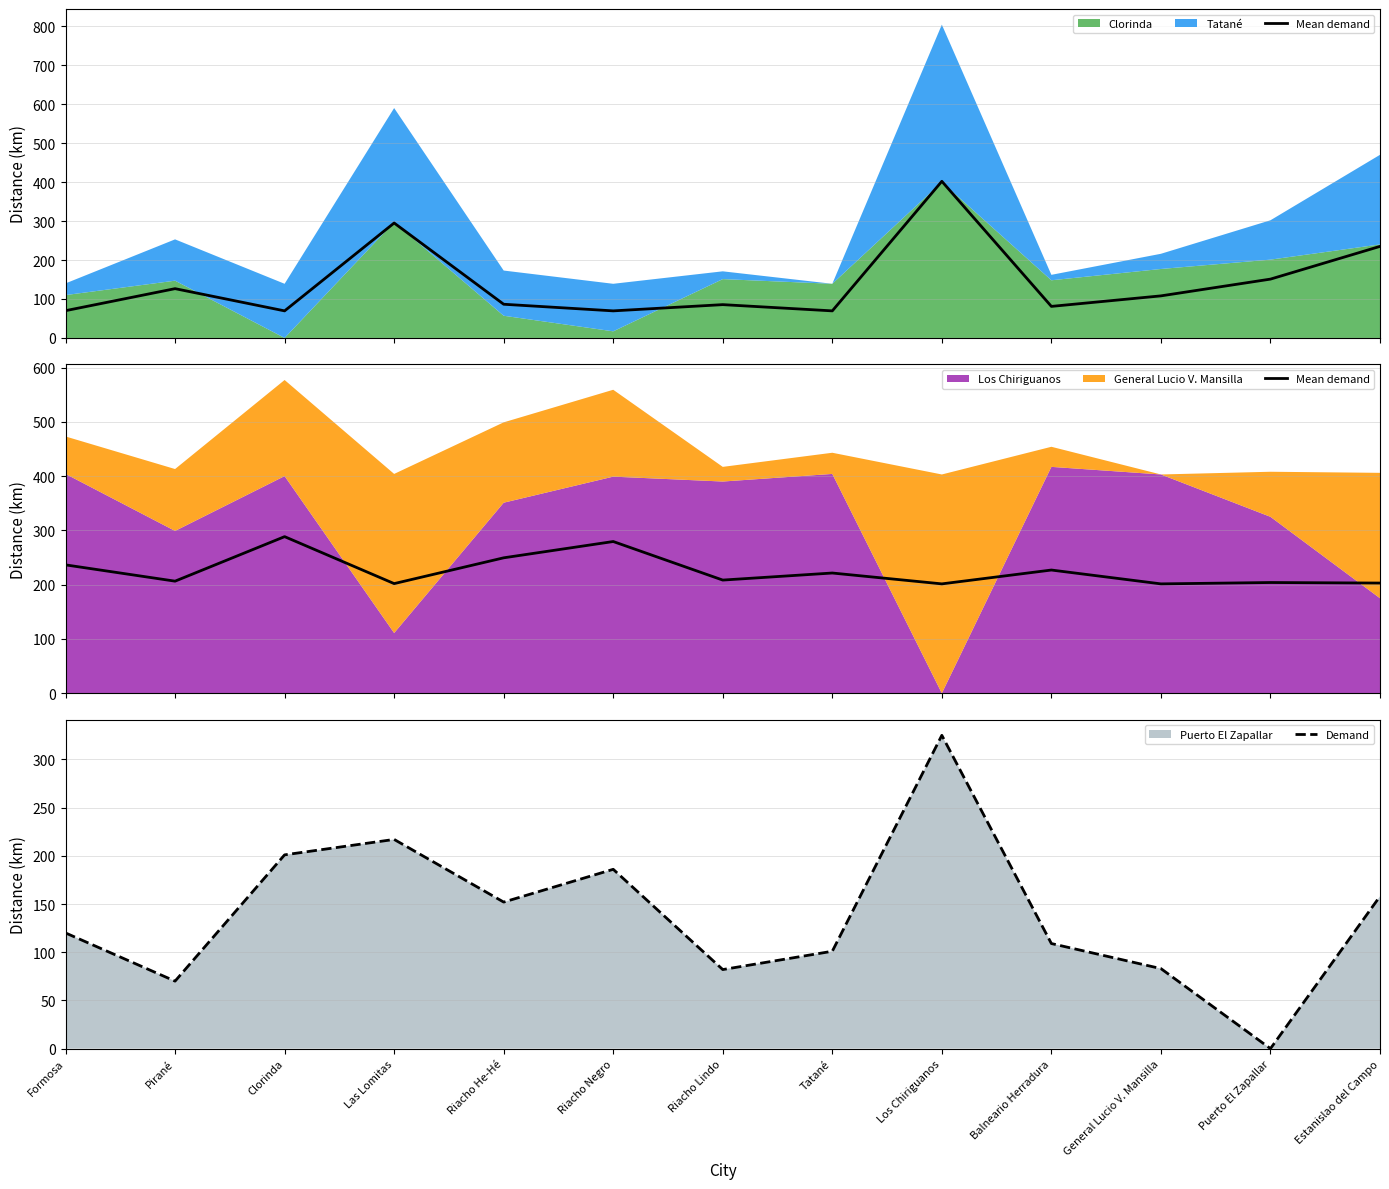

At which label does Demand reach its minimum?

Puerto El Zapallar